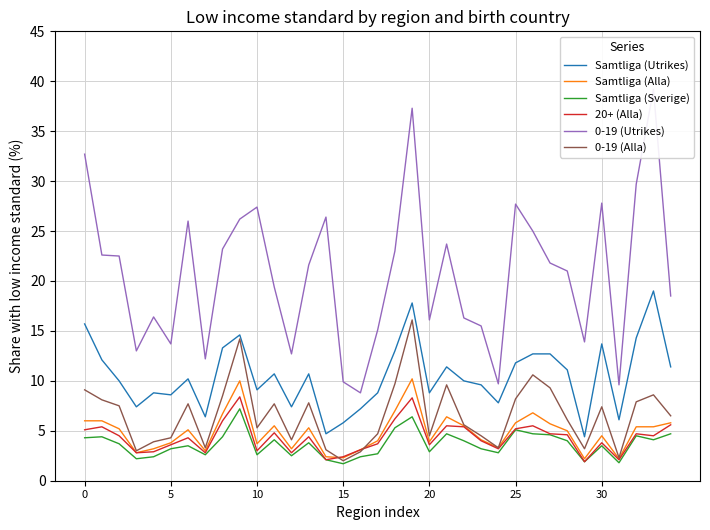

The value of Samtliga (Sverige) at 20 is 2.9. True or false?

True